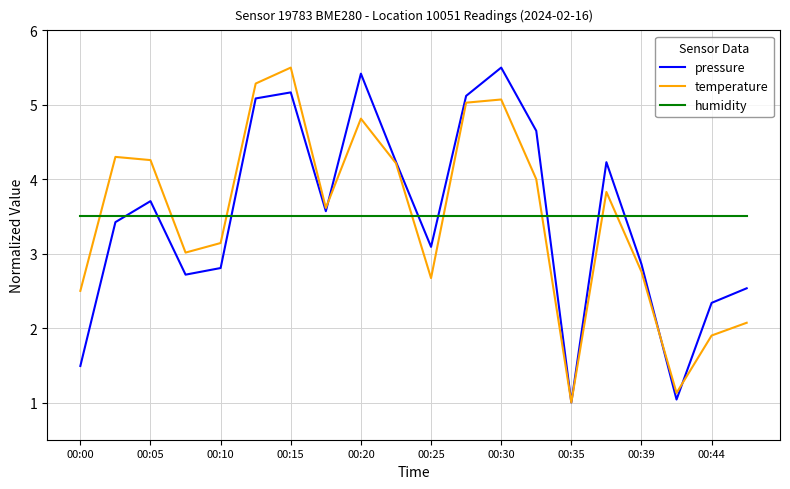

How many categories are shown in the chart?

20